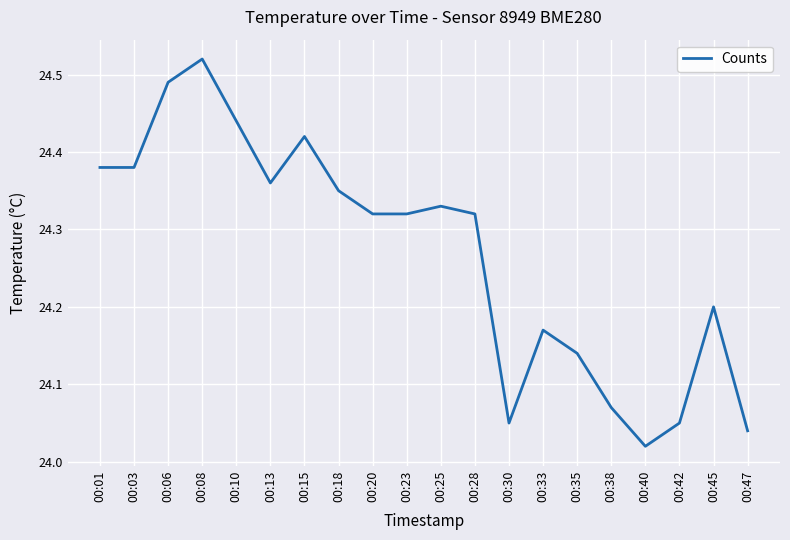

At which category does the data reach its first local peak?

00:08